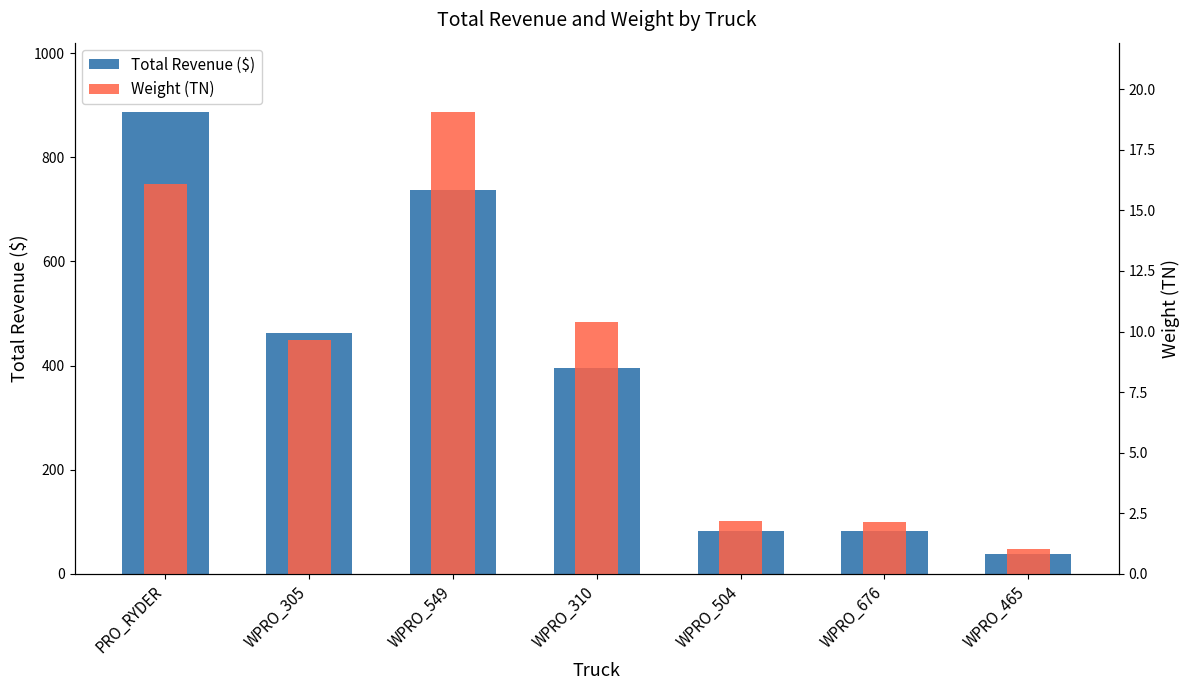

At how many categories does at least one series exceed 804?

1